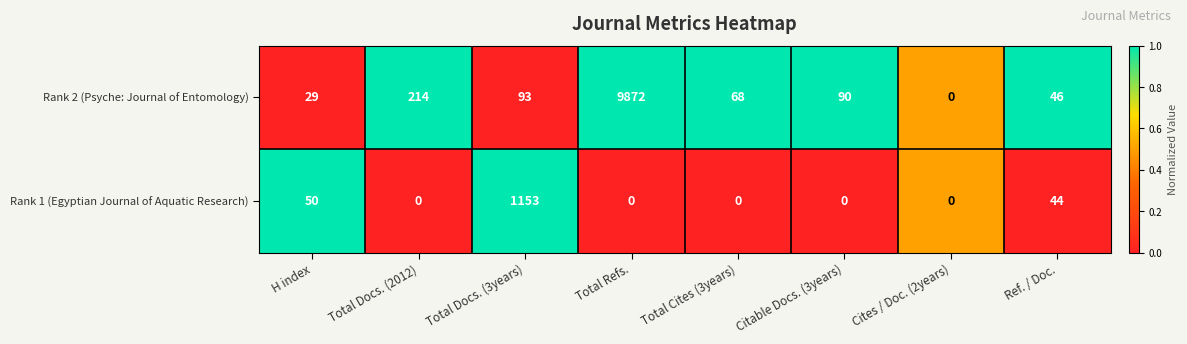

Reading left to right, transcribe all the data shown in this chart.

Rank 2 (Psyche: Journal of Entomology): H index=29	Total Docs. (2012)=214	Total Docs. (3years)=93	Total Refs.=9872	Total Cites (3years)=68	Citable Docs. (3years)=90	Cites / Doc. (2years)=0	Ref. / Doc.=46
Rank 1 (Egyptian Journal of Aquatic Research): H index=50	Total Docs. (2012)=0	Total Docs. (3years)=1153	Total Refs.=0	Total Cites (3years)=0	Citable Docs. (3years)=0	Cites / Doc. (2years)=0	Ref. / Doc.=44